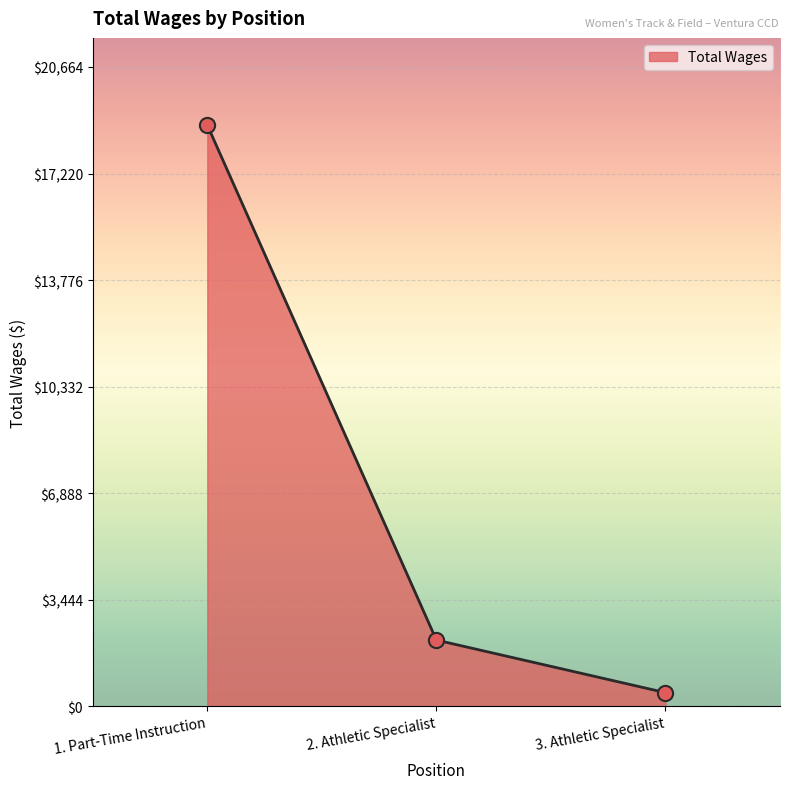

Approximately how many times larger is the value at 3. Athletic Specialist compared to 2. Athletic Specialist?

0.2